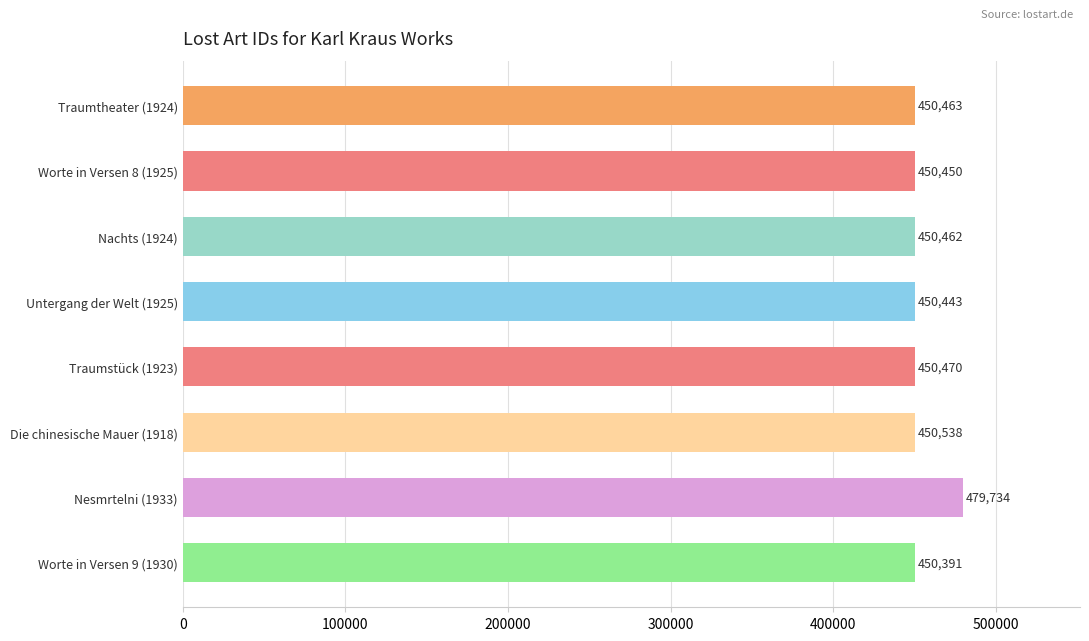

How many series are shown in this chart?

1